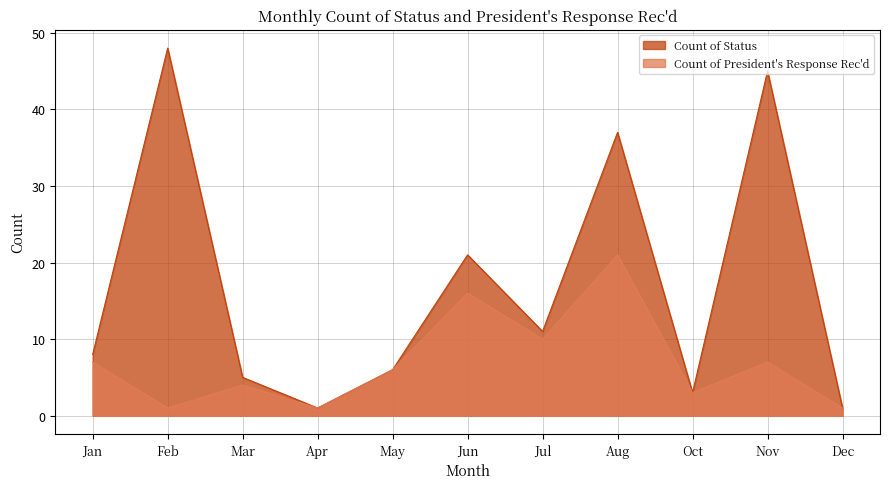

How many interior local peaks does the Count of Status series have?

4